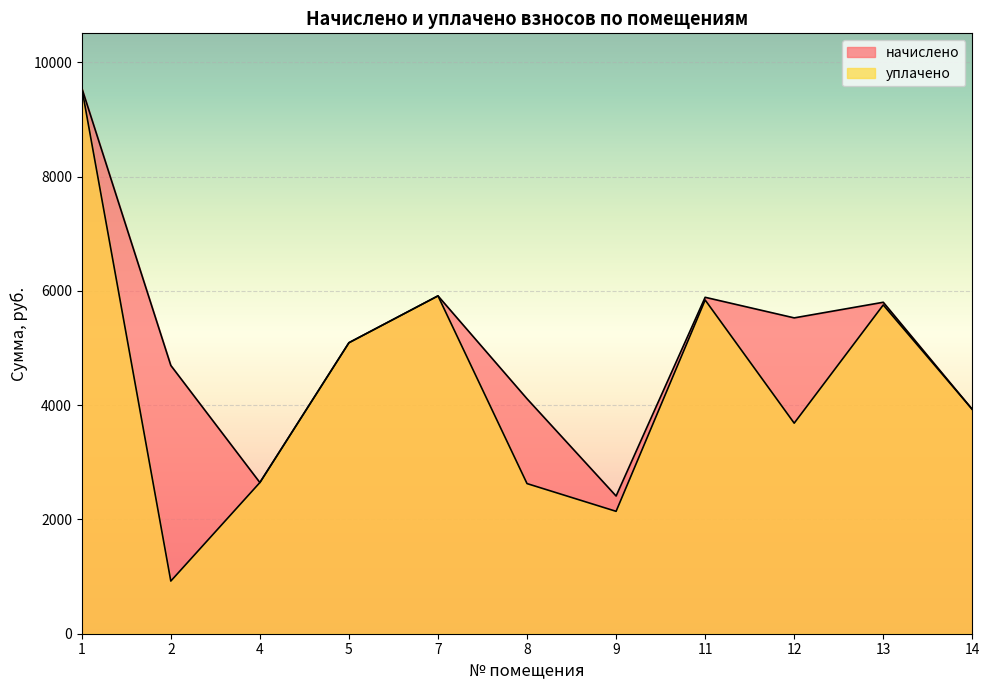

Where does the начислено series first go above 5092?

1